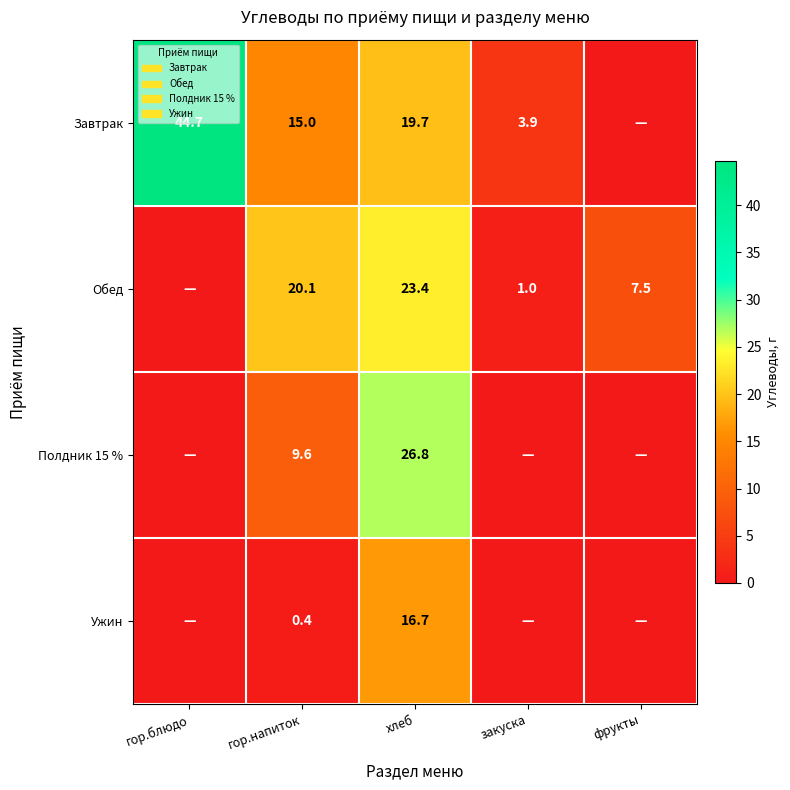

What is the sum of the Завтрак values at хлеб and закуска?

23.6